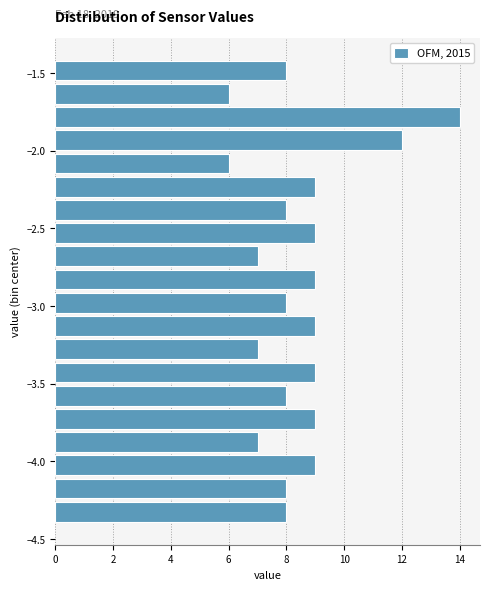

Read against the y-axis, roughly where is the centre of the longest bar?

-1.80